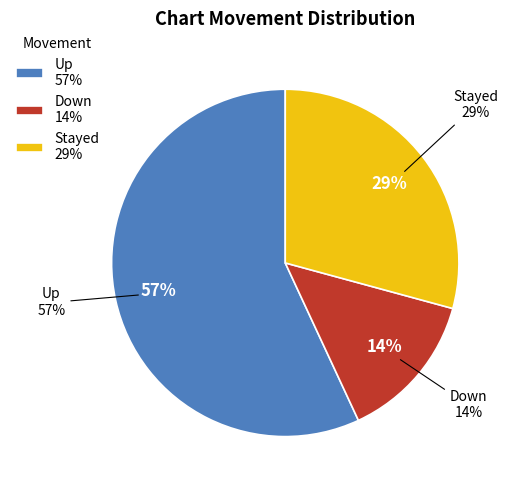

To the nearest percent, what percentage of the pie is down?

14%